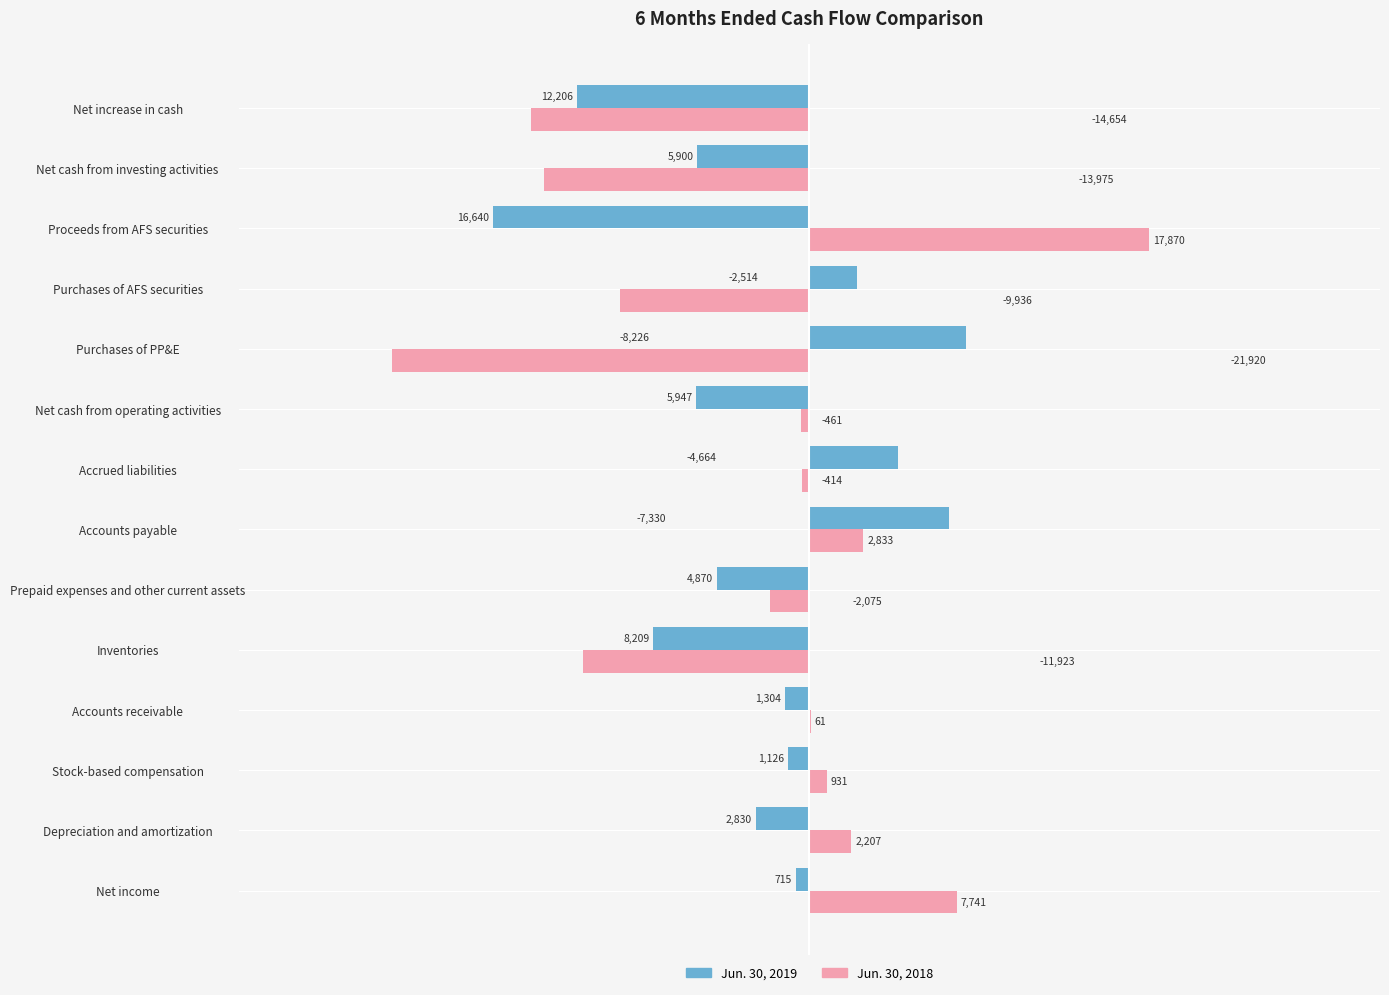

What are all the series names shown in the legend?

Jun. 30, 2019, Jun. 30, 2018